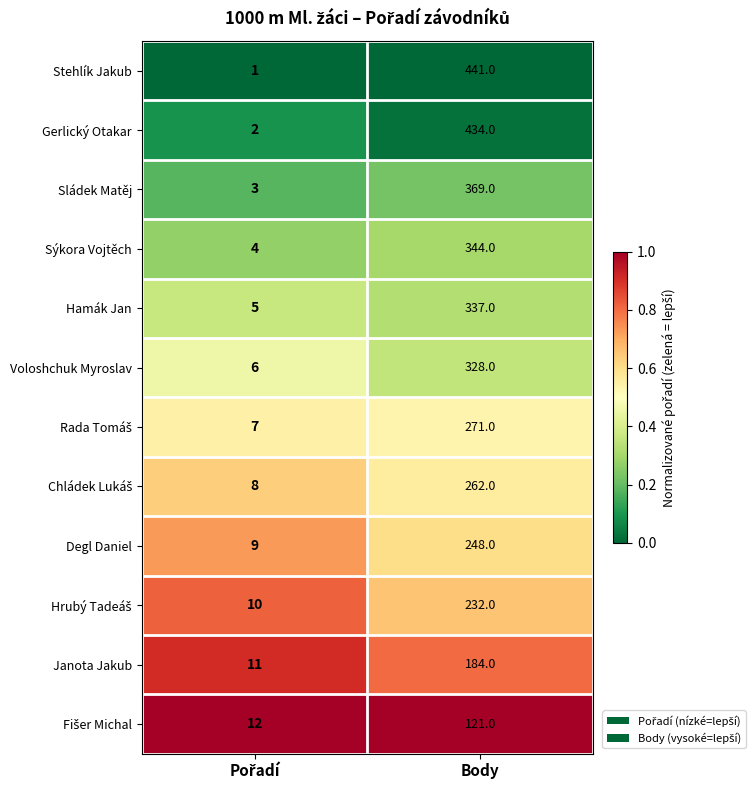

Which series has the widest spread of values?

Stehlík Jakub